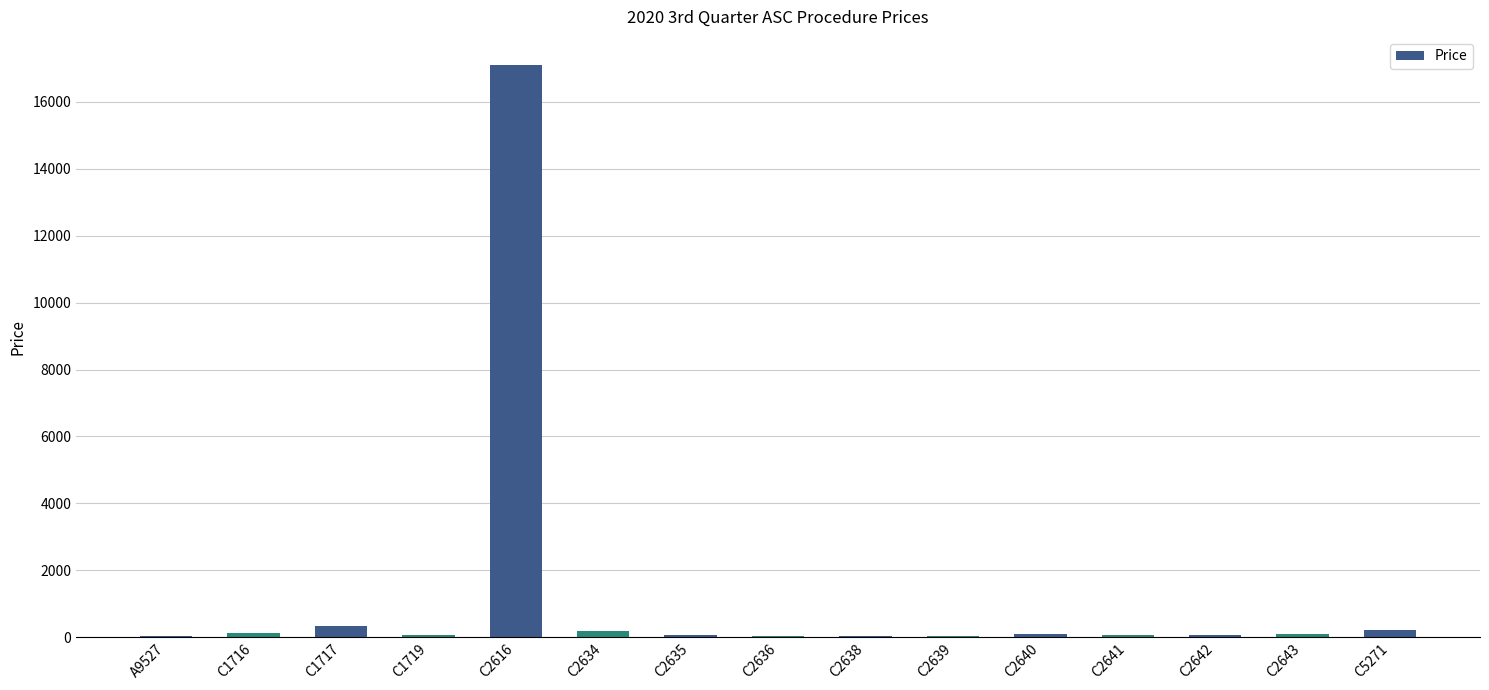

Is it true that the value at C2635 is 56.4?

True